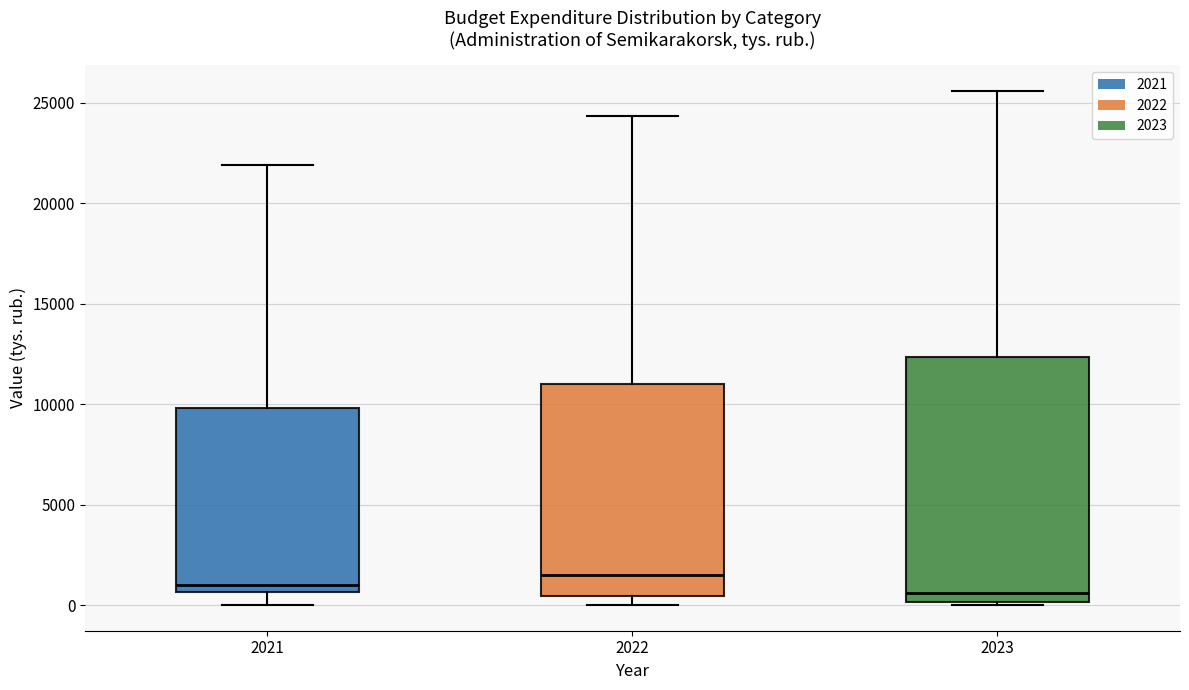

Reading left to right, read every box against the y-axis: the position of its median line, the range the box covers, and the ends of its whiskers. The values are not printed on the chart, so give them approximately, as read against the axis.

2021: median 1000, box 500 to 10000, whiskers 0 to 22000
2022: median 1500, box 500 to 11000, whiskers 0 to 24500
2023: median 500, box 0 to 12500, whiskers 0 to 25500